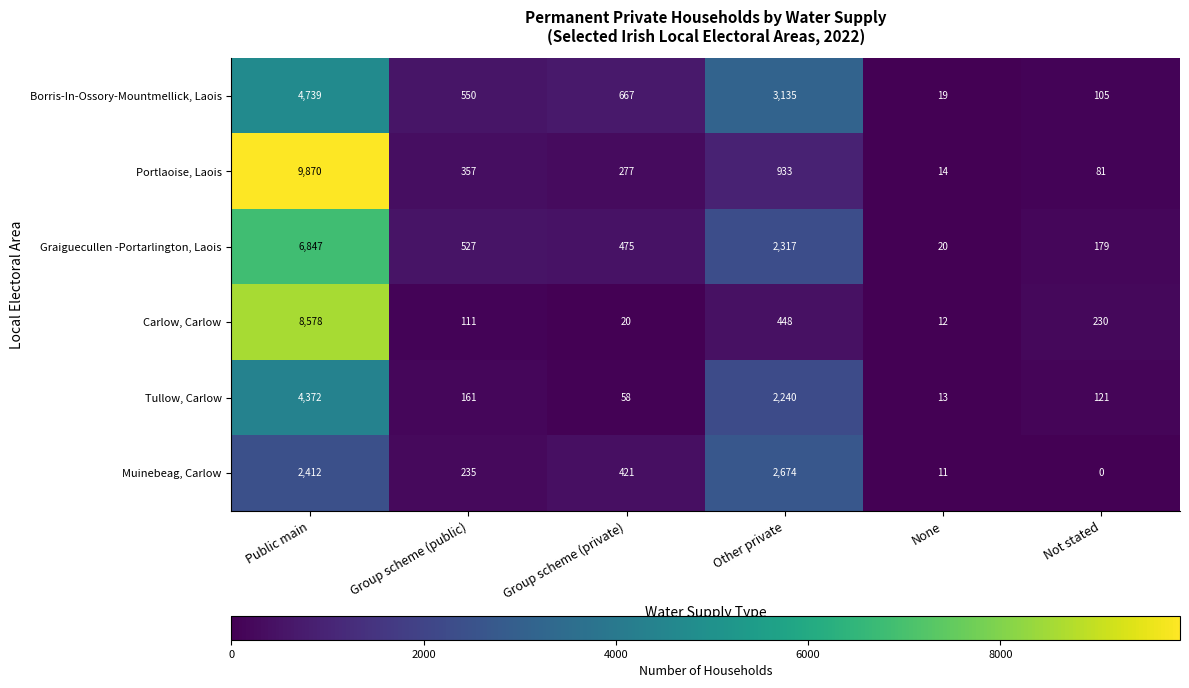

At which category is the sum across all series the highest?

Public main